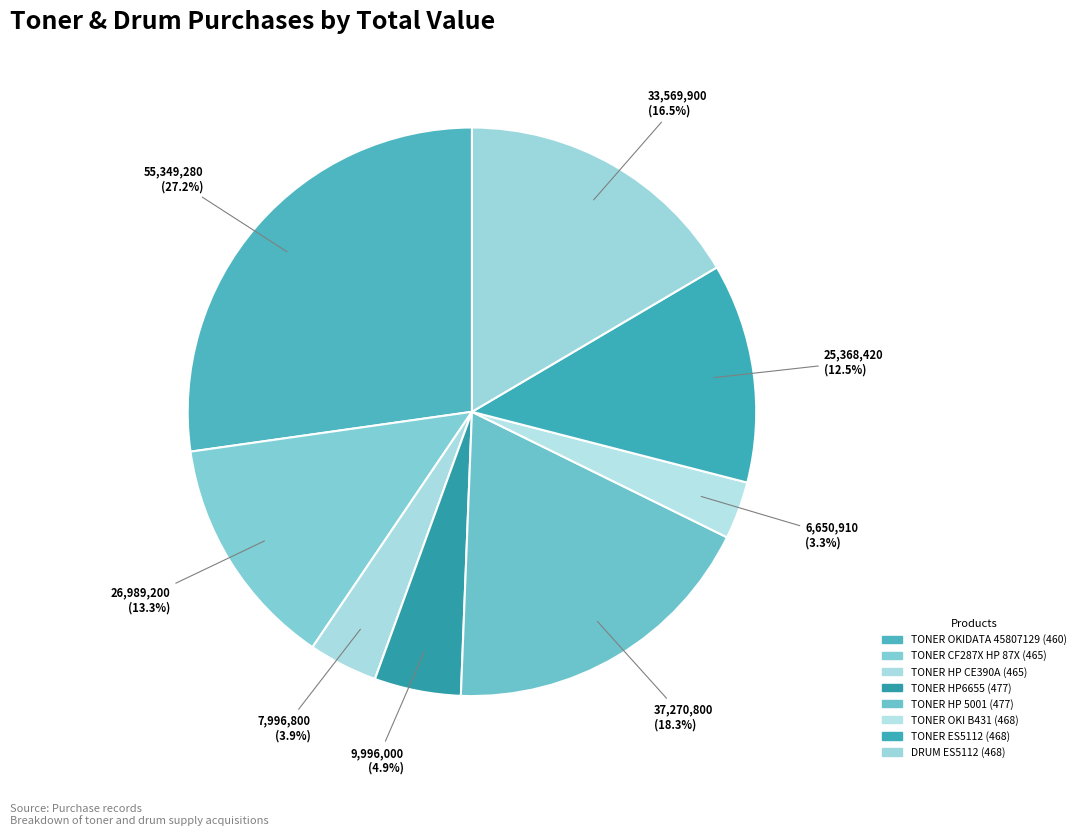

How many slices are in this pie chart?

8